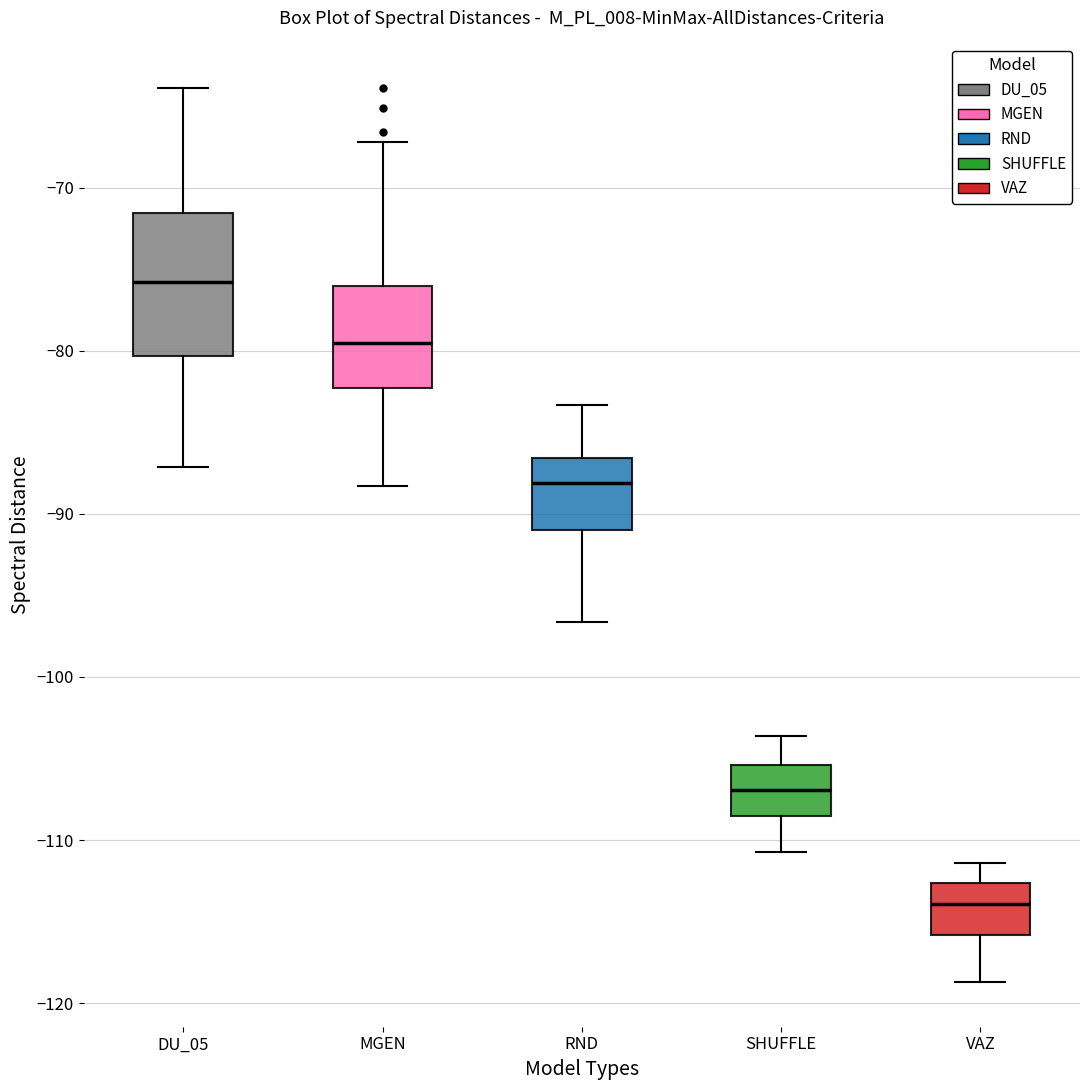

Where does the upper whisker of the box for MGEN end on the y-axis? The values are not printed on the chart, so give them approximately, as read against the axis.

-67